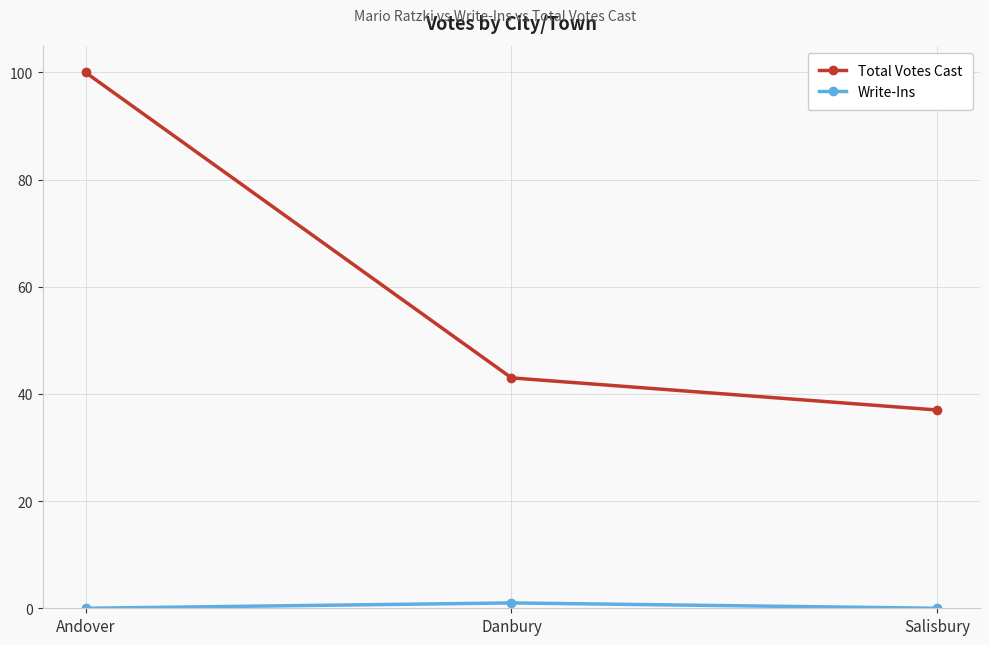

What is the sum of the Total Votes Cast values at Andover and Danbury?

143